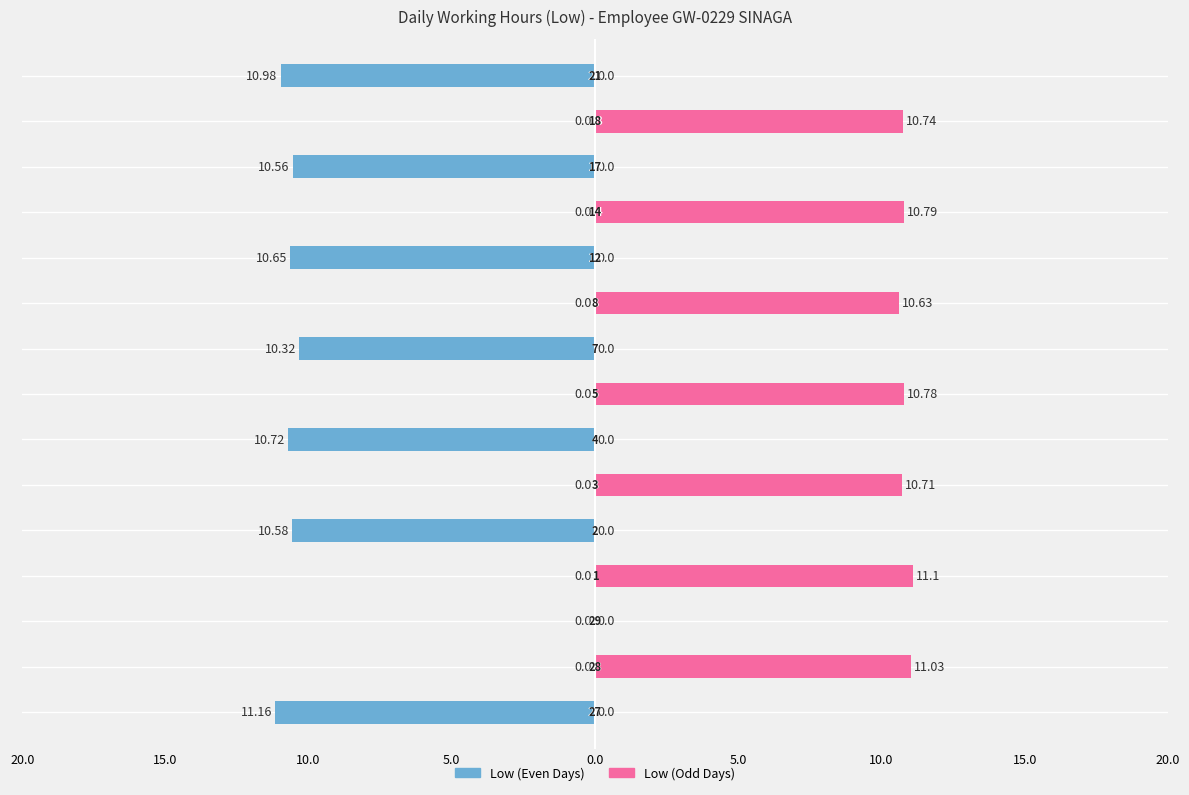

List the labels in order of value, largest first.

27, 1, 28, 21, 14, 5, 18, 4, 3, 12, 8, 2, 17, 7, 29